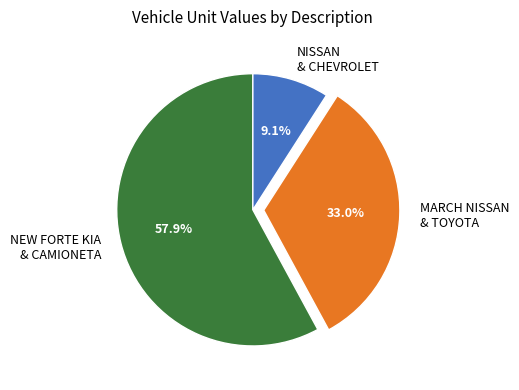

What portion of the pie excludes NEW FORTE KIA & CAMIONETA?

42.1%